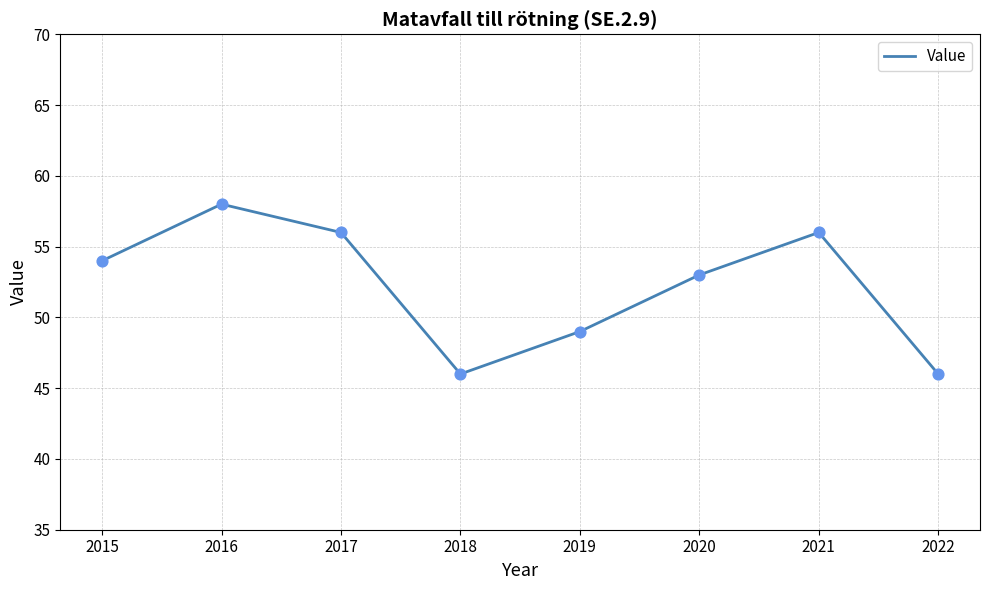

Approximately how many times larger is the value at 2019 compared to 2021?

0.9